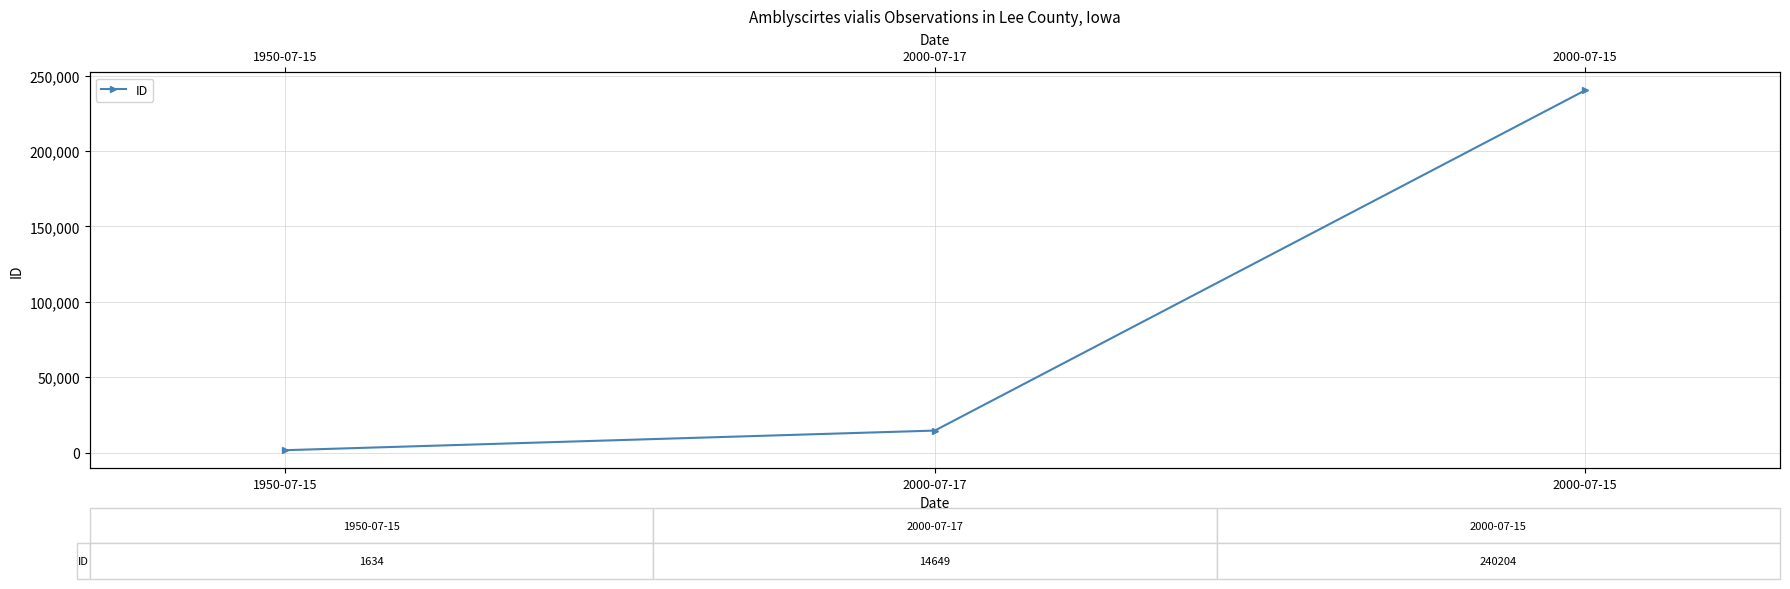

What is the label of the 3rd point from the left?

2000-07-15